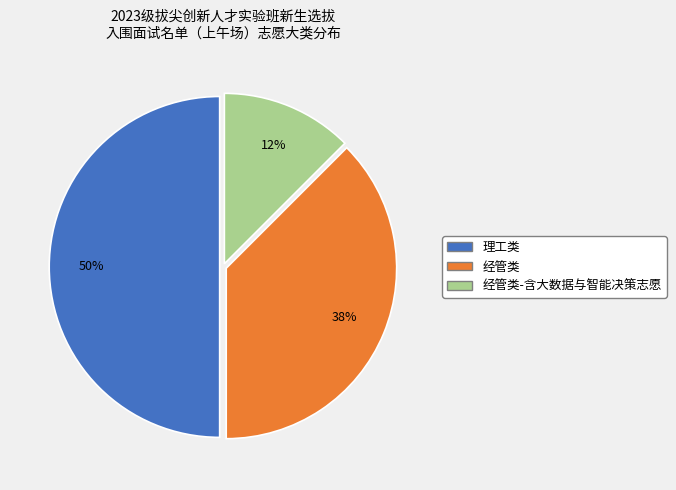

To the nearest percent, what is the average slice percentage?

33%